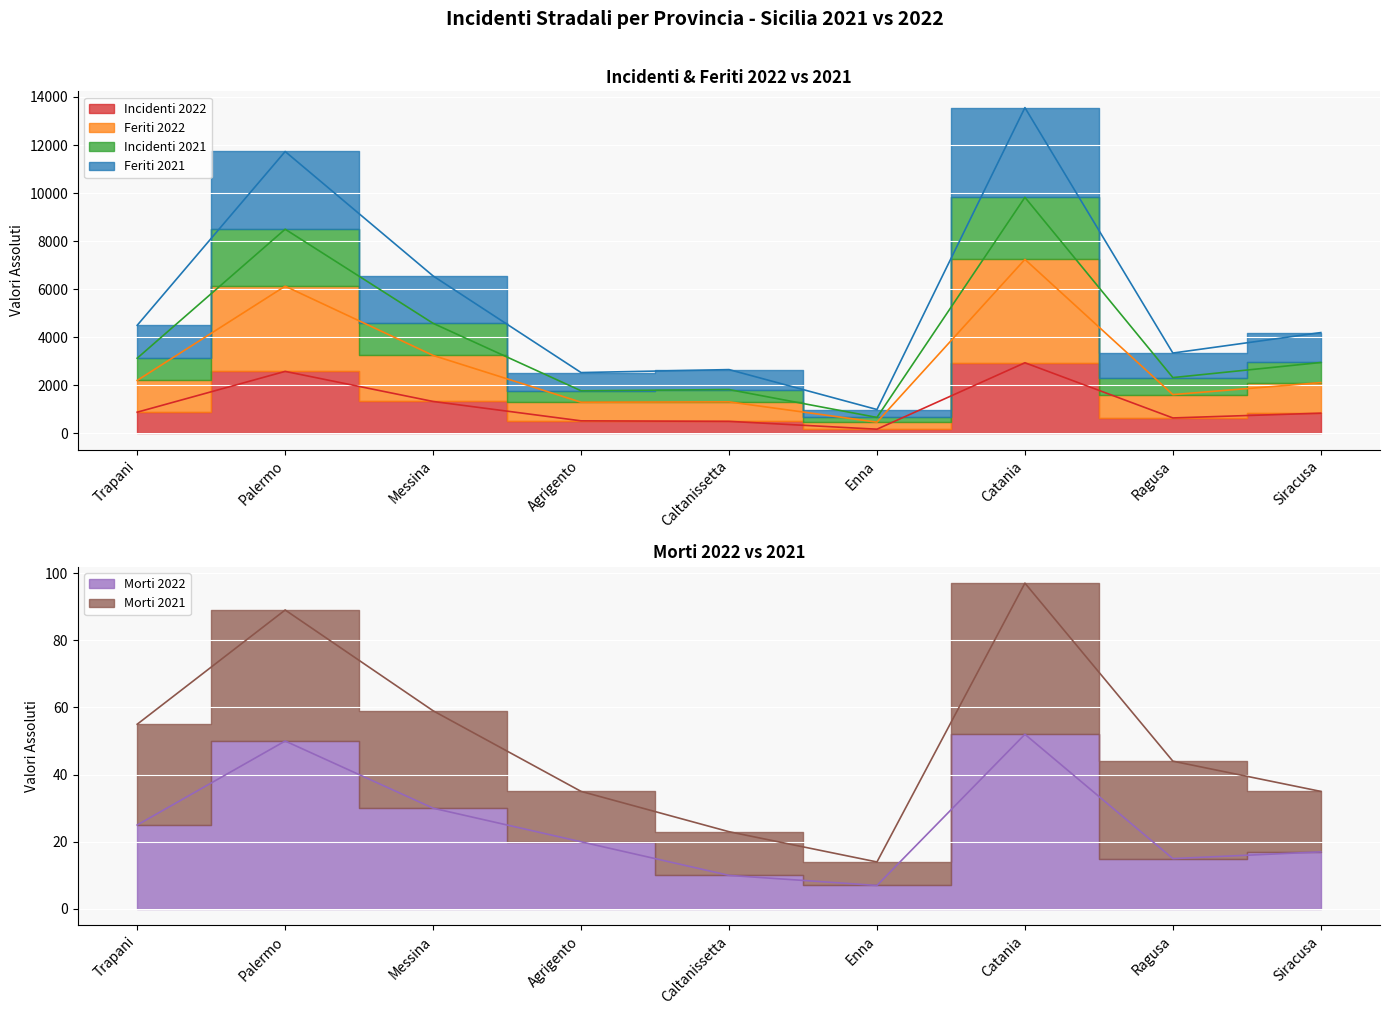

Rank the categories by Incidenti 2021 value from lowest to highest.

Enna, Agrigento, Caltanissetta, Ragusa, Siracusa, Trapani, Messina, Palermo, Catania